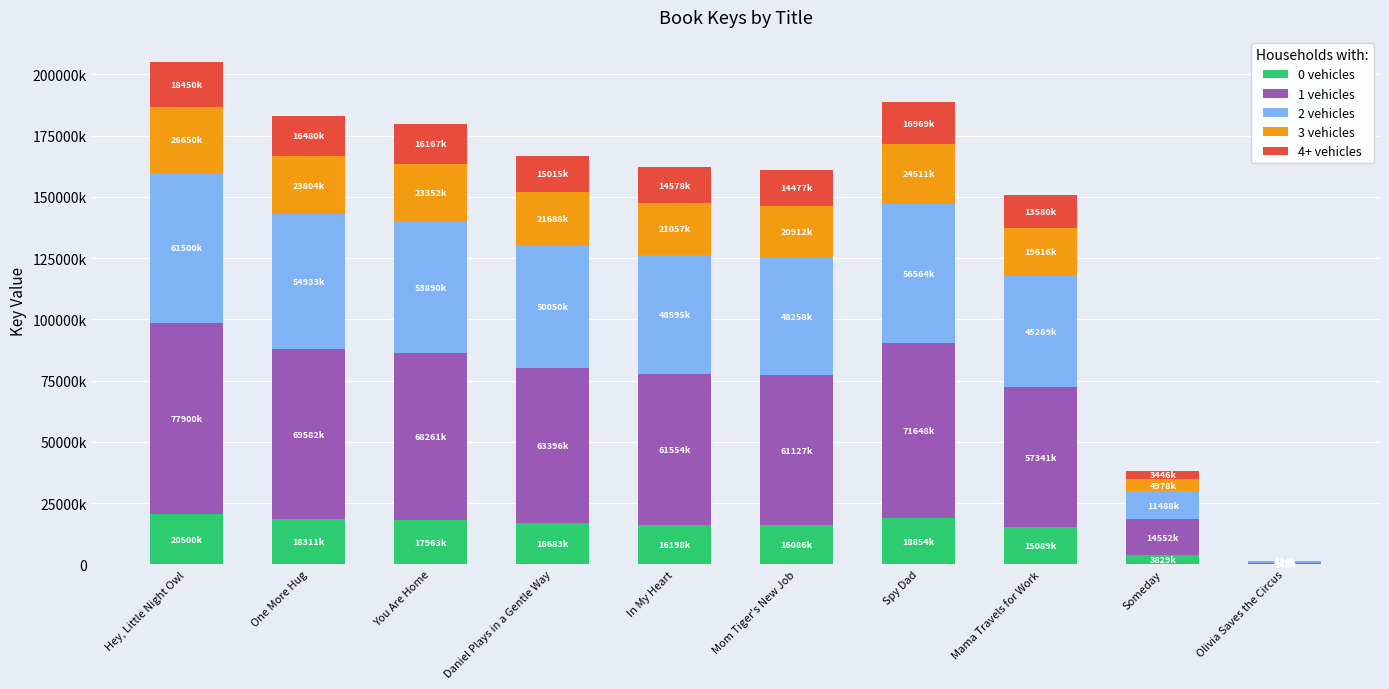

At which label is 2 vehicles closest to 30975094?

Mama Travels for Work